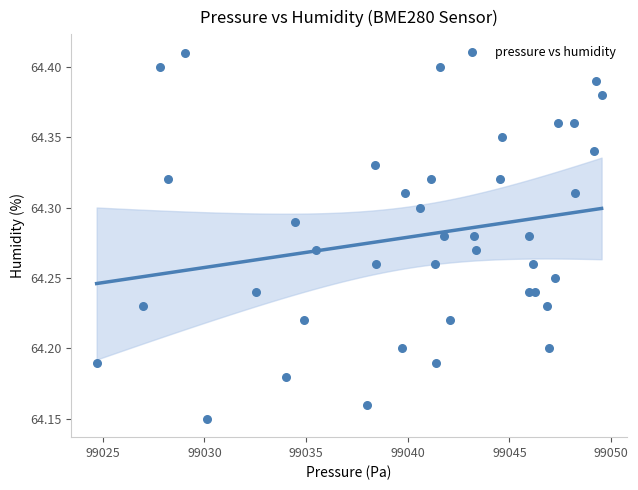

What is the range of X values (max minus min)?

24.8